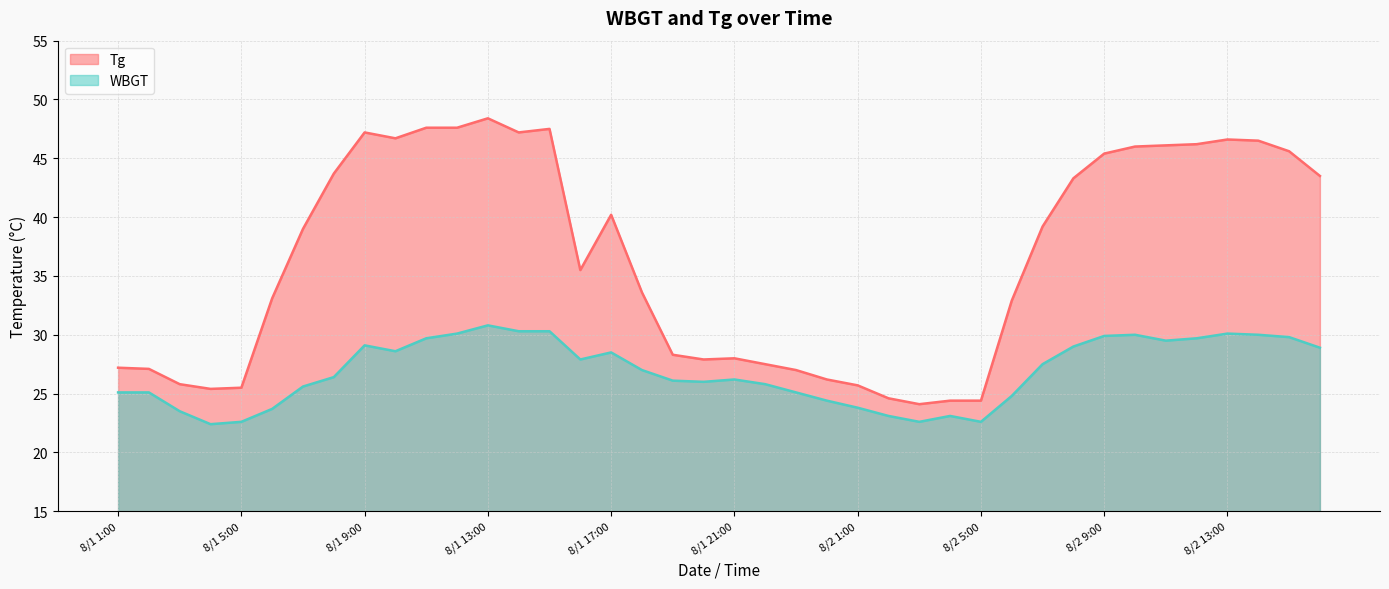

What is the value of the Tg point at the 26th from the left?

24.6